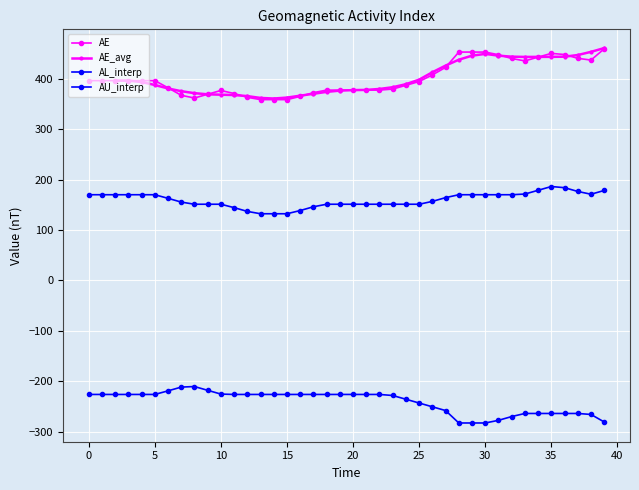

How many interior local valleys does the AE_avg series have?

2